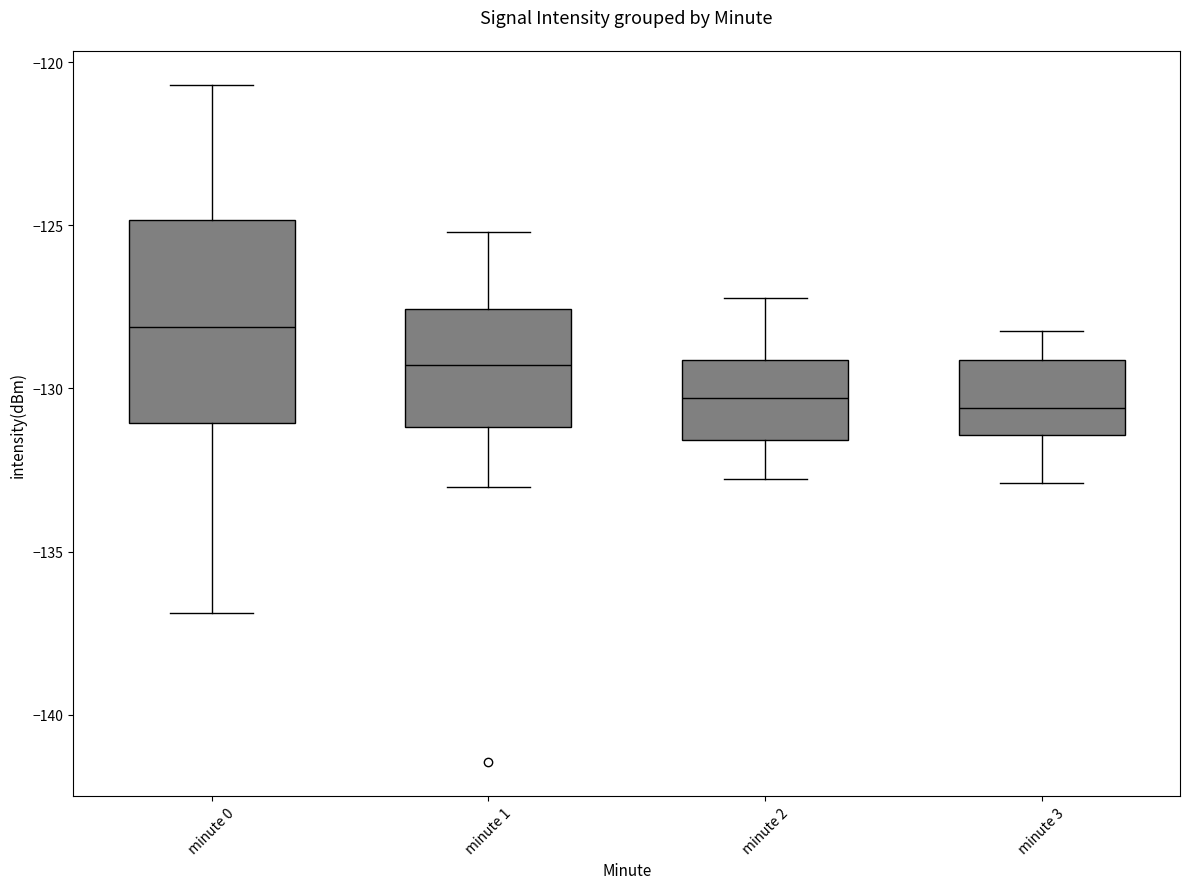

Which box's median line is the highest?

minute 0